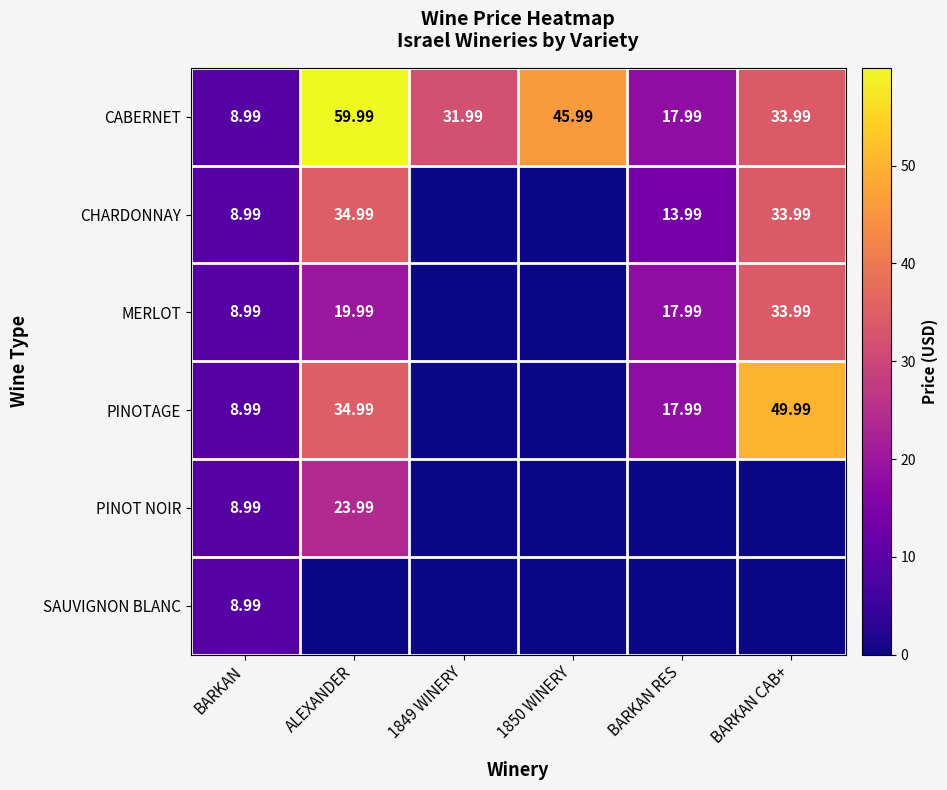

Which category has the highest value in the CABERNET series?

ALEXANDER